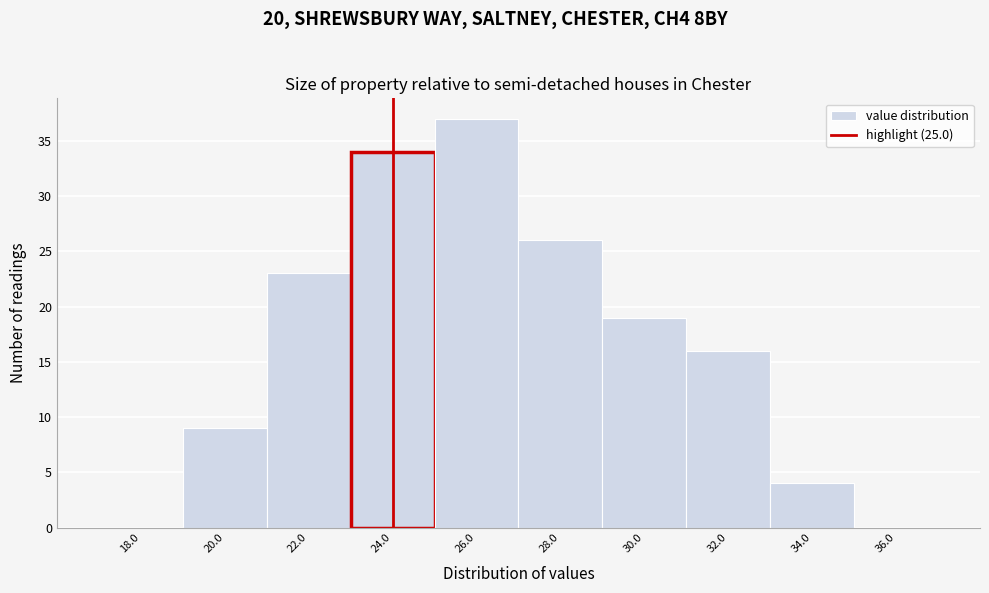

Reading left to right, list all the values displayed in this chart.

18.0=0	20.0=9	22.0=23	24.0=34	26.0=37	28.0=26	30.0=19	32.0=16	34.0=4	36.0=0